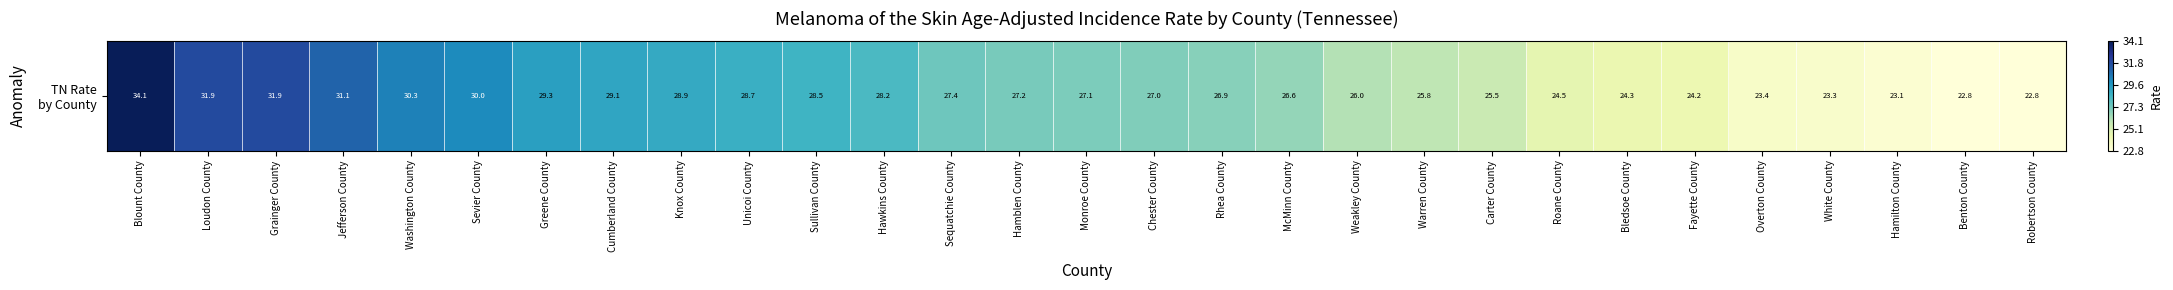

How many values are below 27?

13